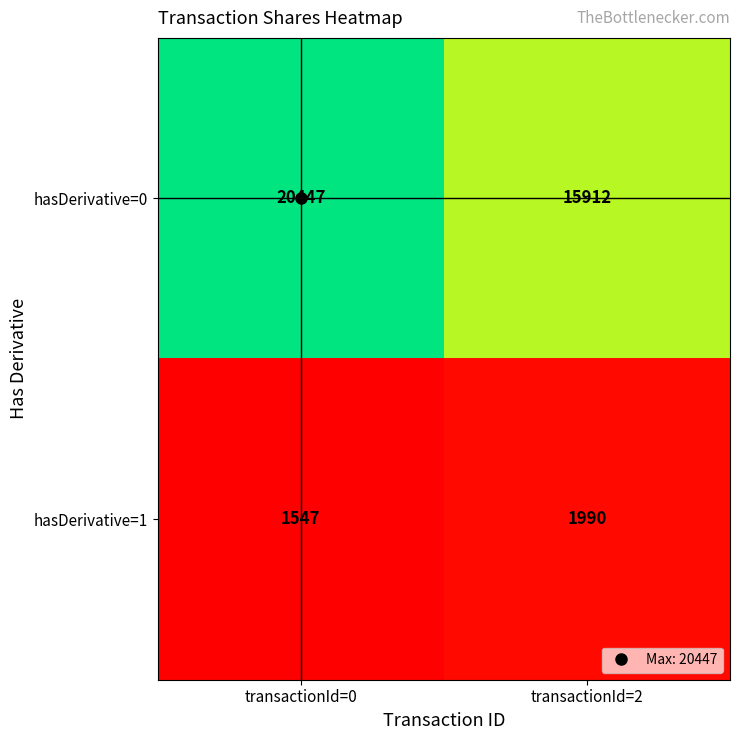

What is the sum of the hasDerivative=1 values at transactionId=0 and transactionId=2?

3537